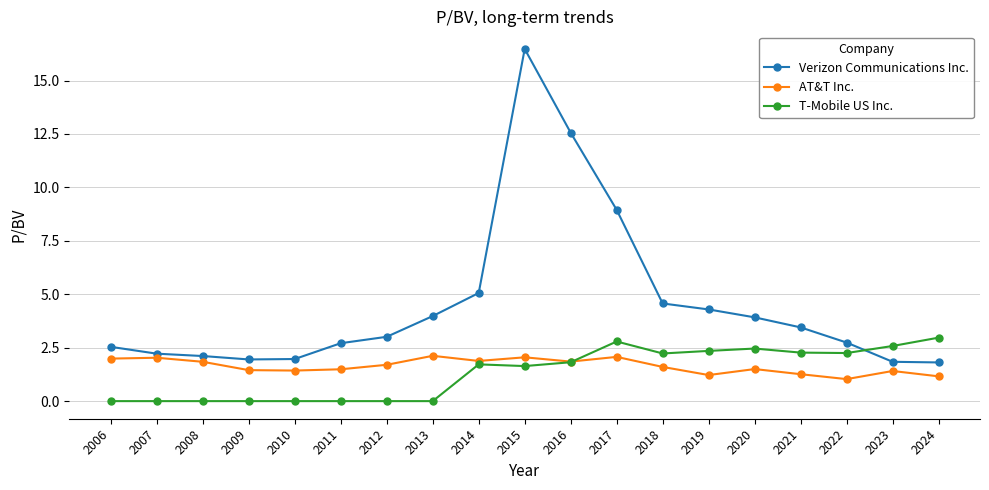

How many values in the Verizon Communications Inc. series exceed 3?

10